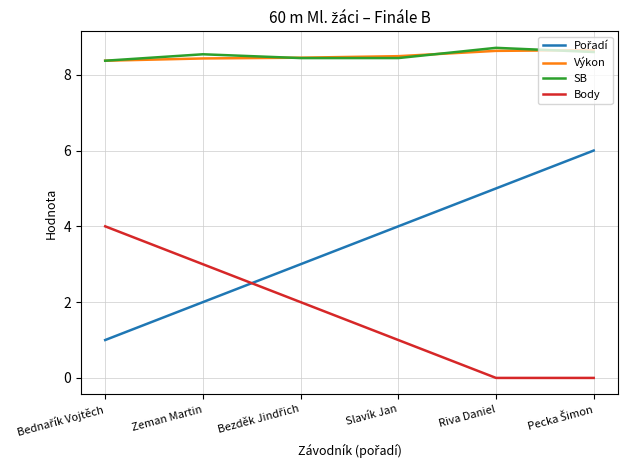

True or false: SB and Body cross at least once.

False